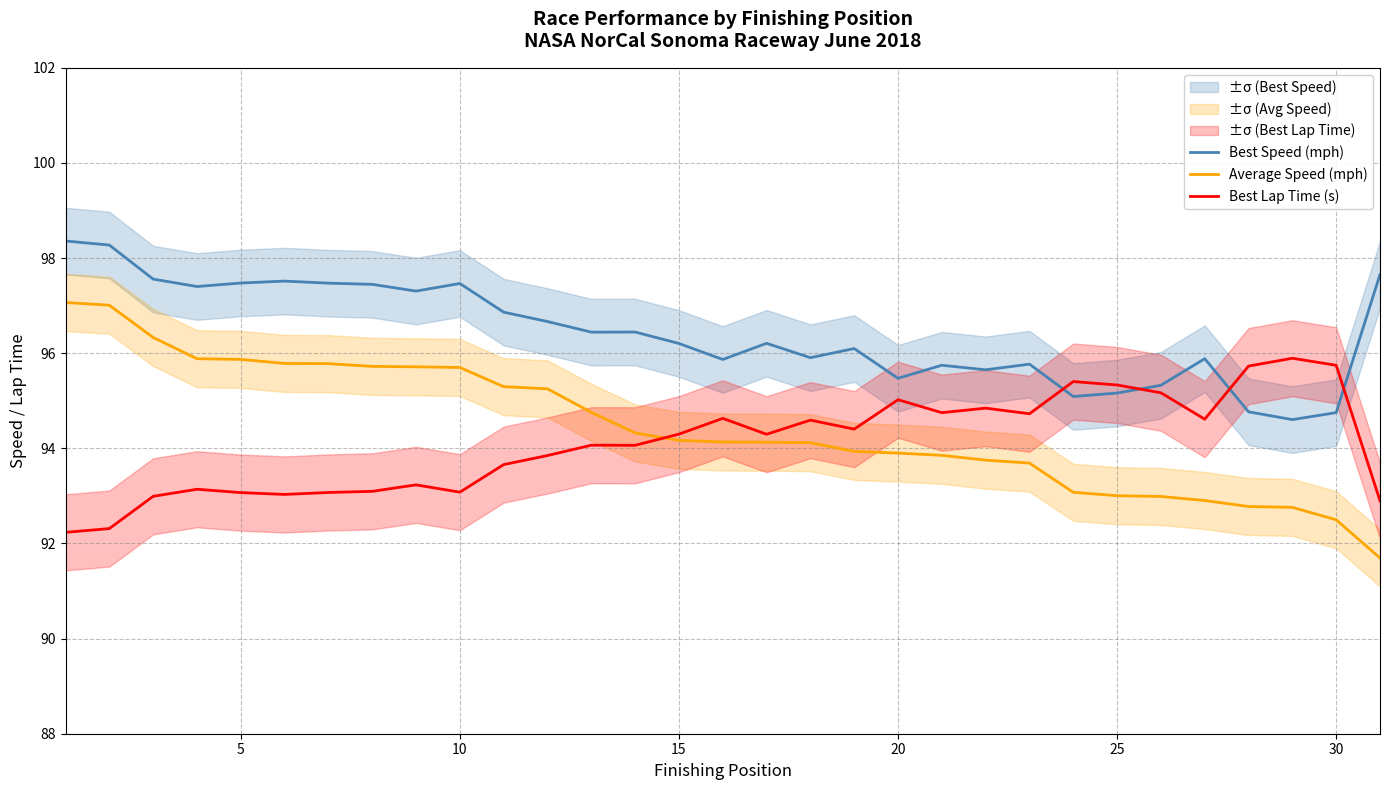

What is the maximum value for Best Speed (mph)?

98.4